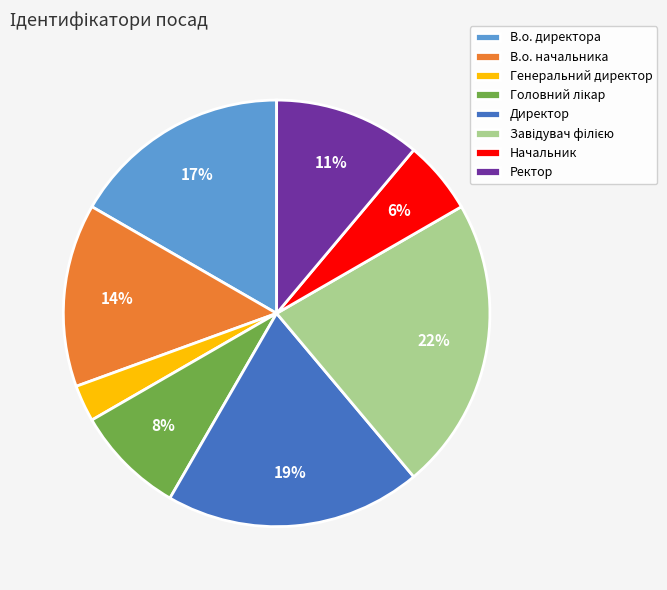

Is the sum of Директор and В.о. директора greater than half?

No